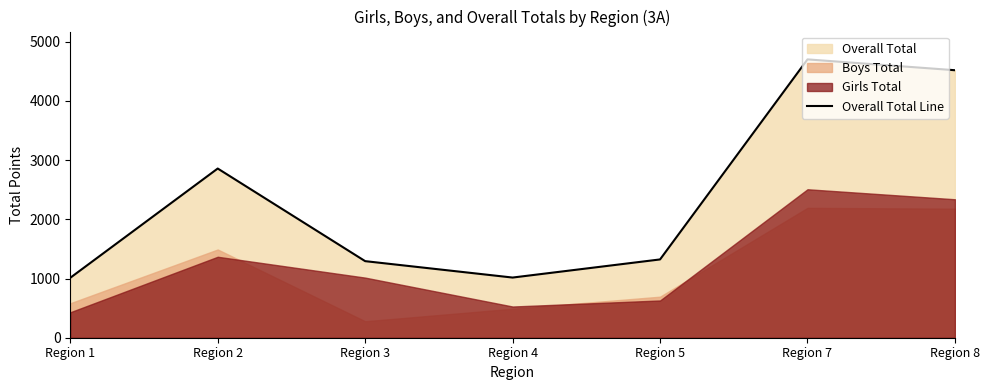

What is the change in value from Region 7 to Region 8?

-183